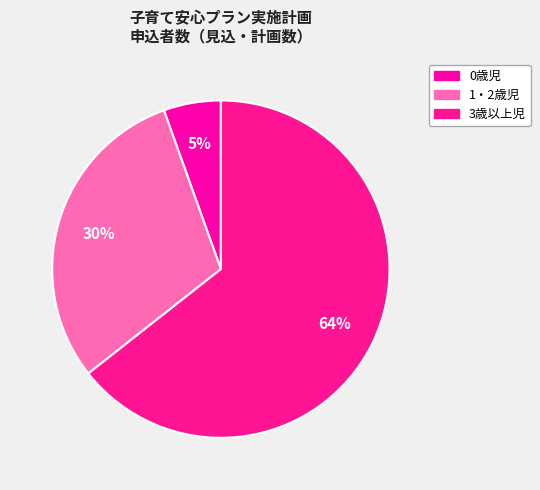

Combined, do 0歳児 and 3歳以上児 account for over 50%?

Yes